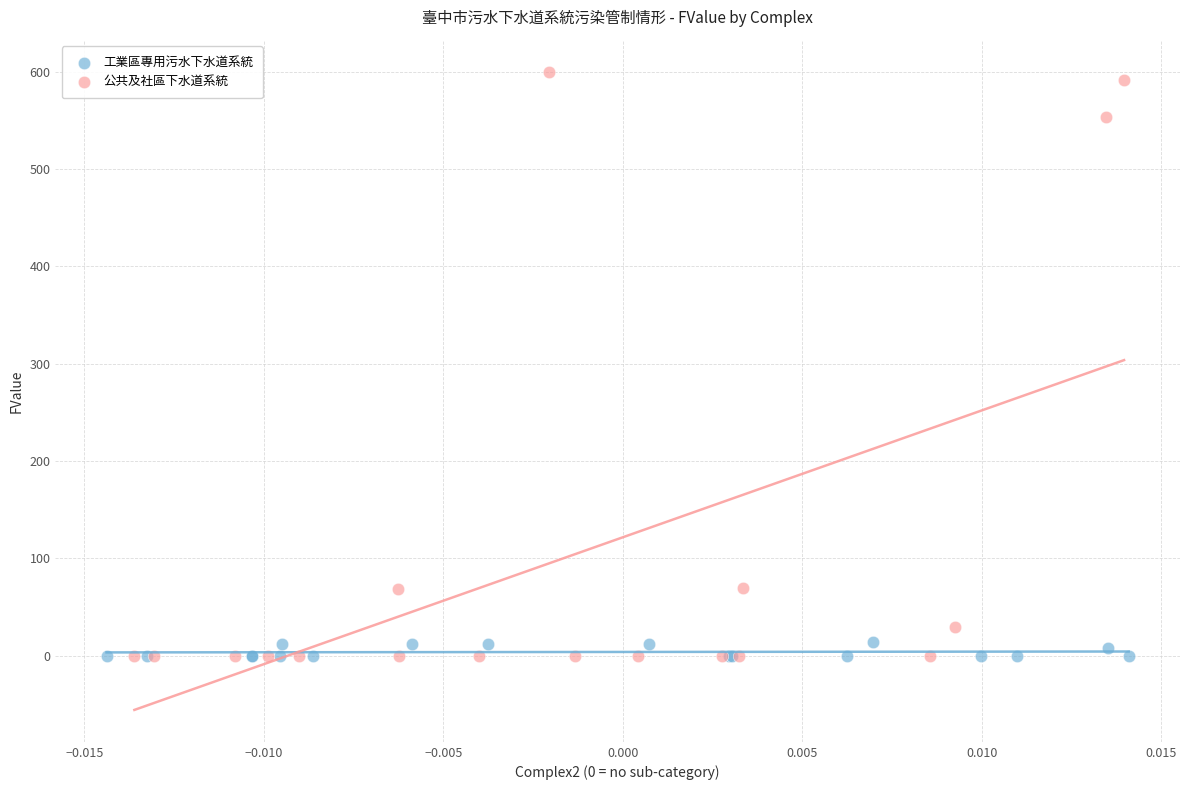

Which series contains the highest Y value?

公共及社區下水道系統